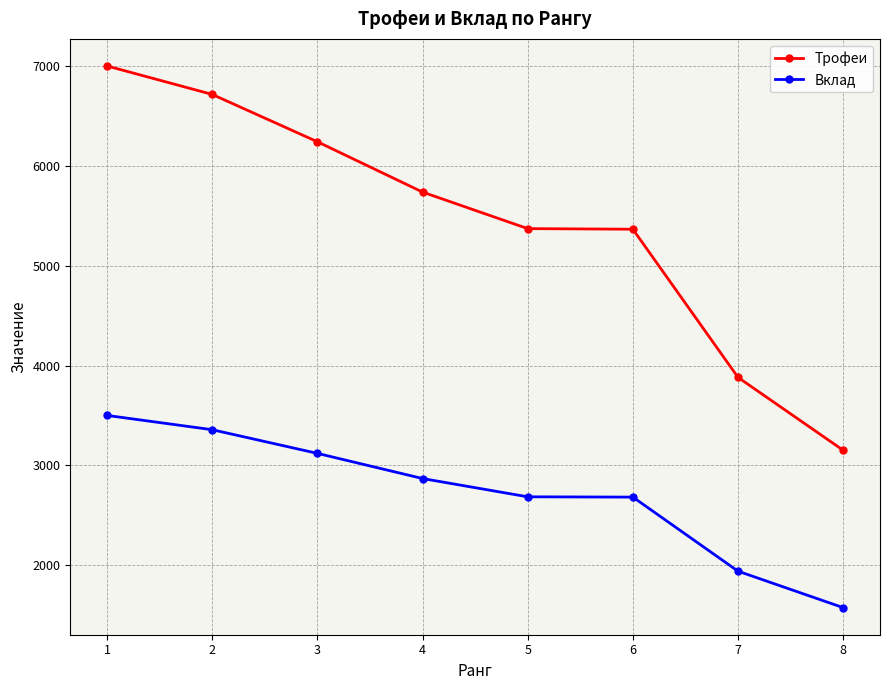

What value does the Трофеи series have at 8, to the nearest 100?

3200